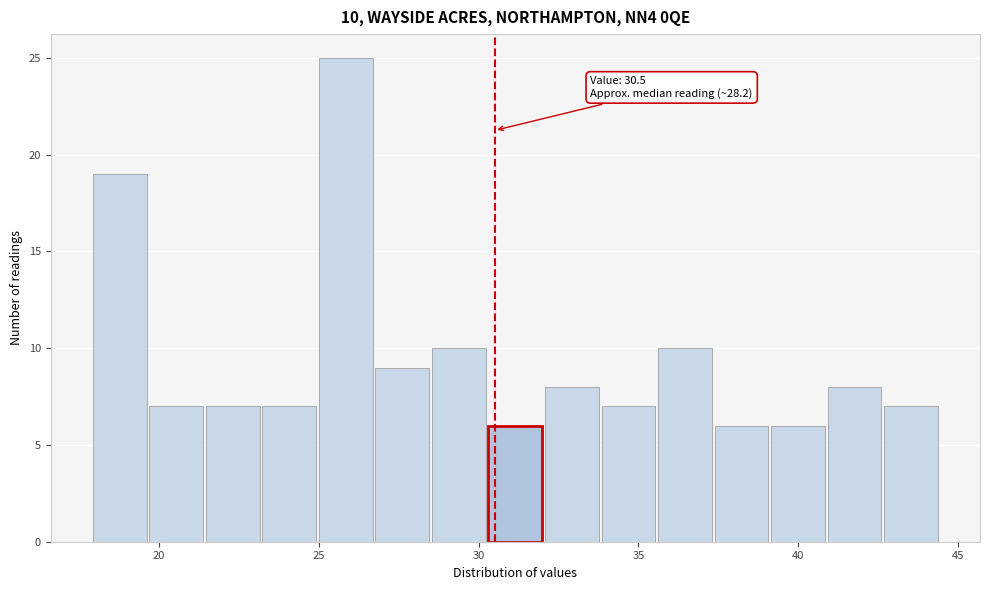

Around what value on the x-axis is the tallest bar? Give the approximate position of its centre, as read against the axis.

26.0